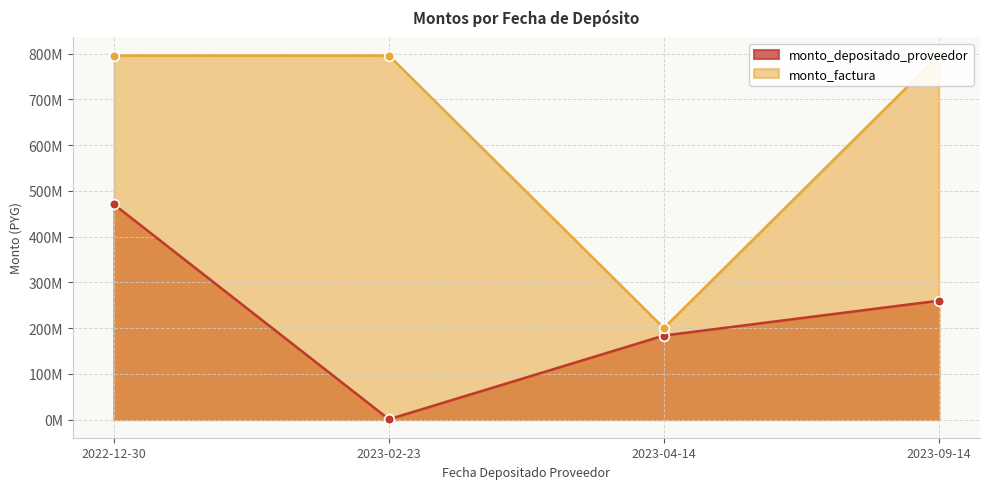

True or false: monto_depositado_proveedor and monto_factura cross at least once.

False